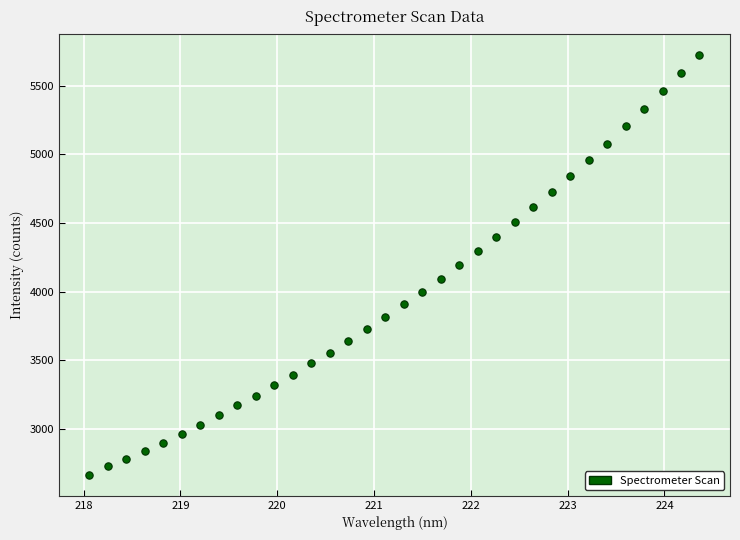

What is the range of Y values (max minus min)?

3063.3